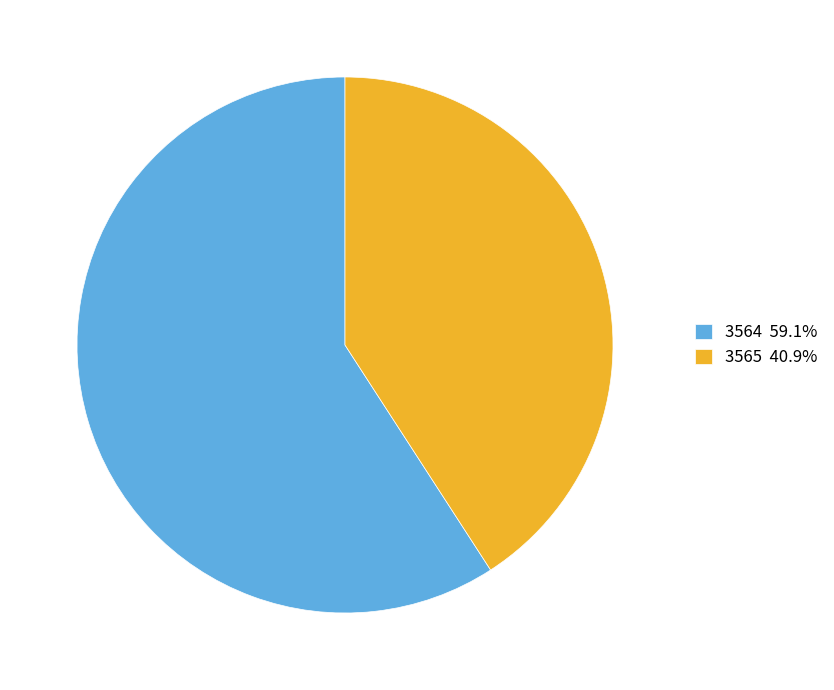

Approximately how many times larger is the value at 3564 59.1% compared to 3565 40.9%?

1.4